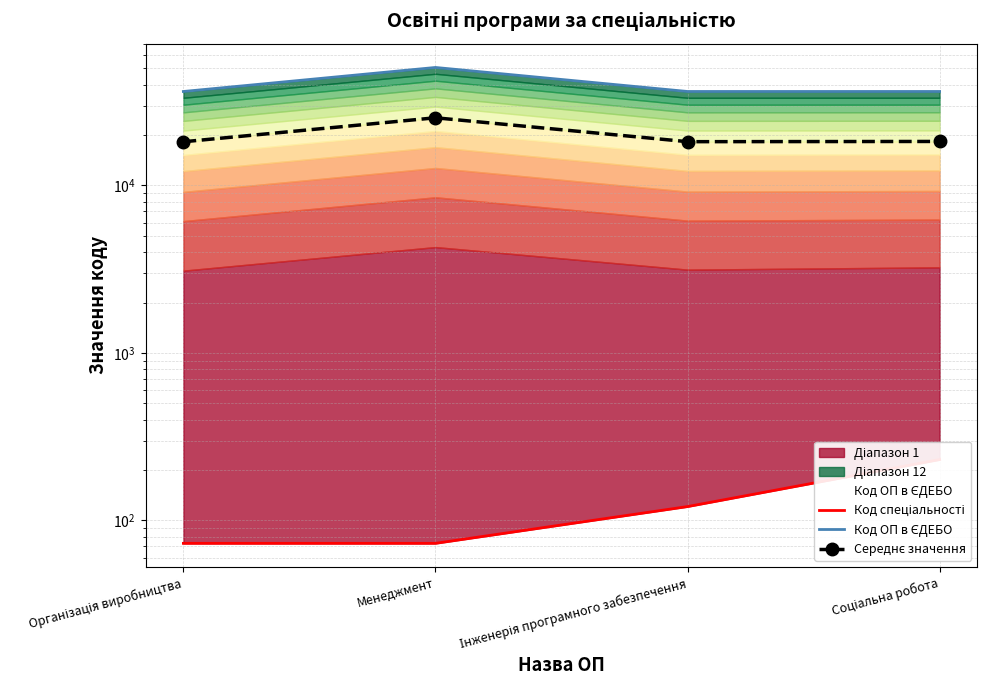

Is the value of Код спеціальності at Організація виробництва greater than the value of Код ОП в ЄДЕБО at Інженерія програмного забезпечення?

No